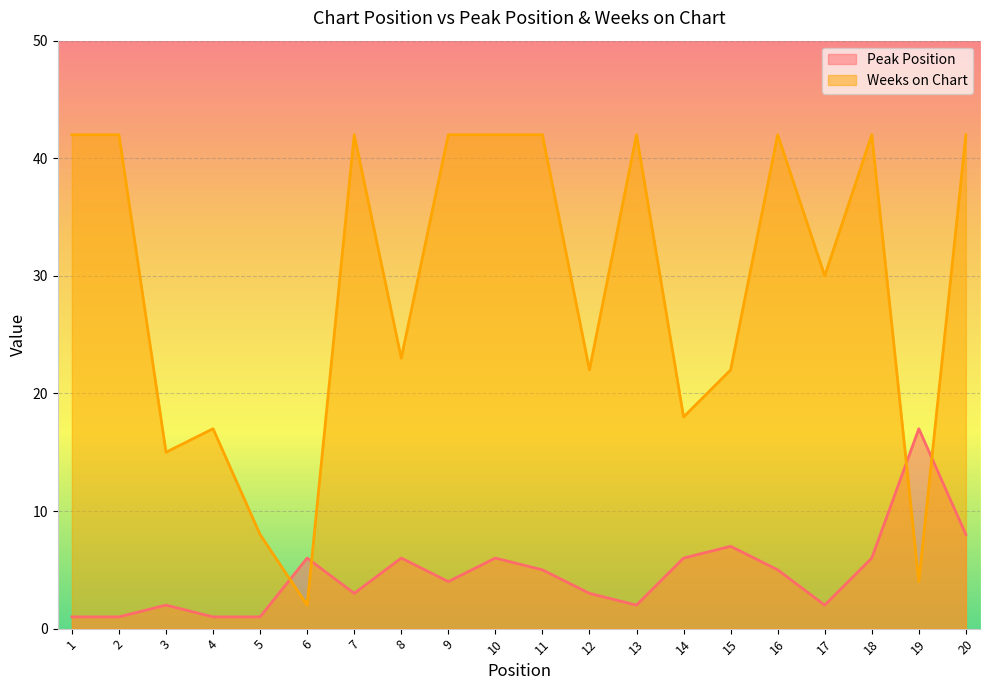

How many data points in Weeks on Chart are less than 42?

10